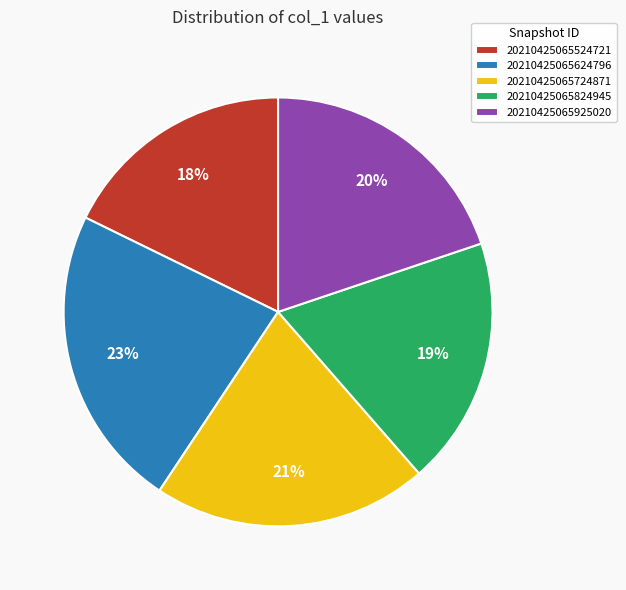

Which category has the biggest portion of the pie?

20210425065624796